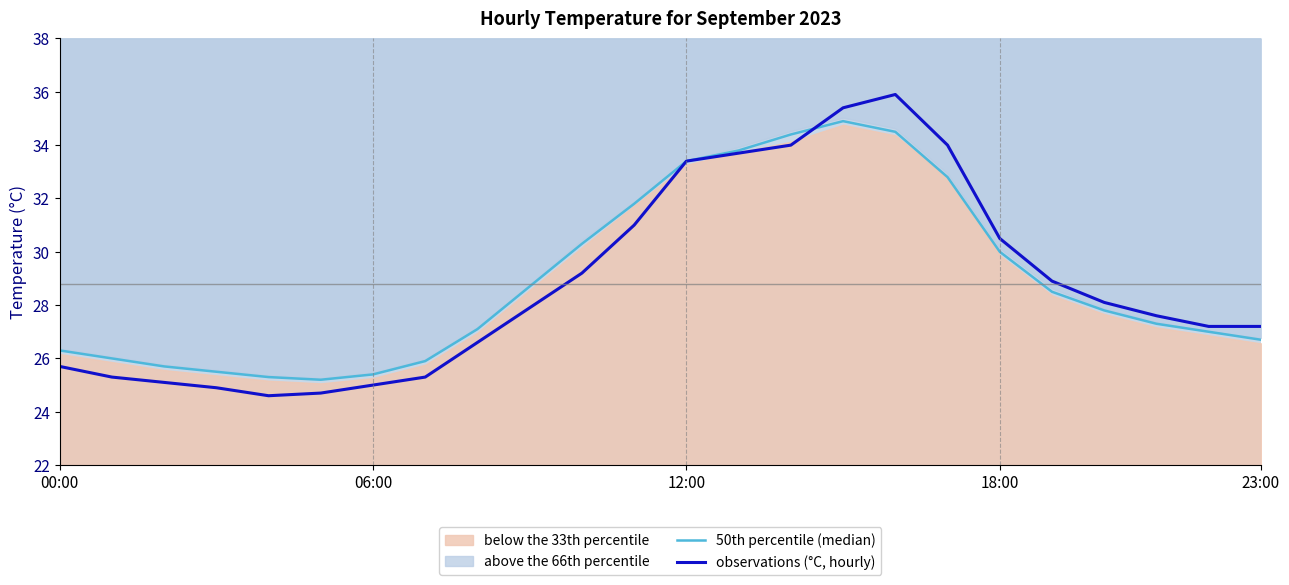

The value of 50th percentile (median) at 20 is 40.1. True or false?

False